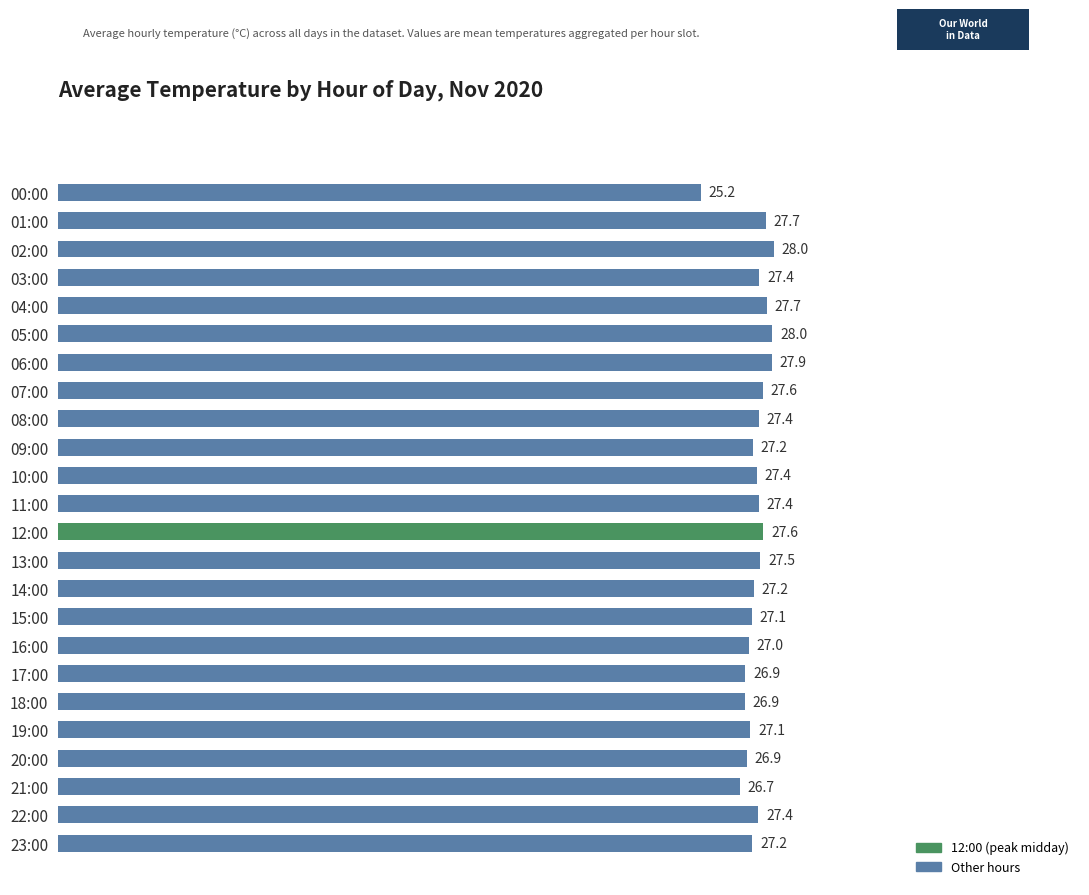

Does the chart contain stacked bars?

No